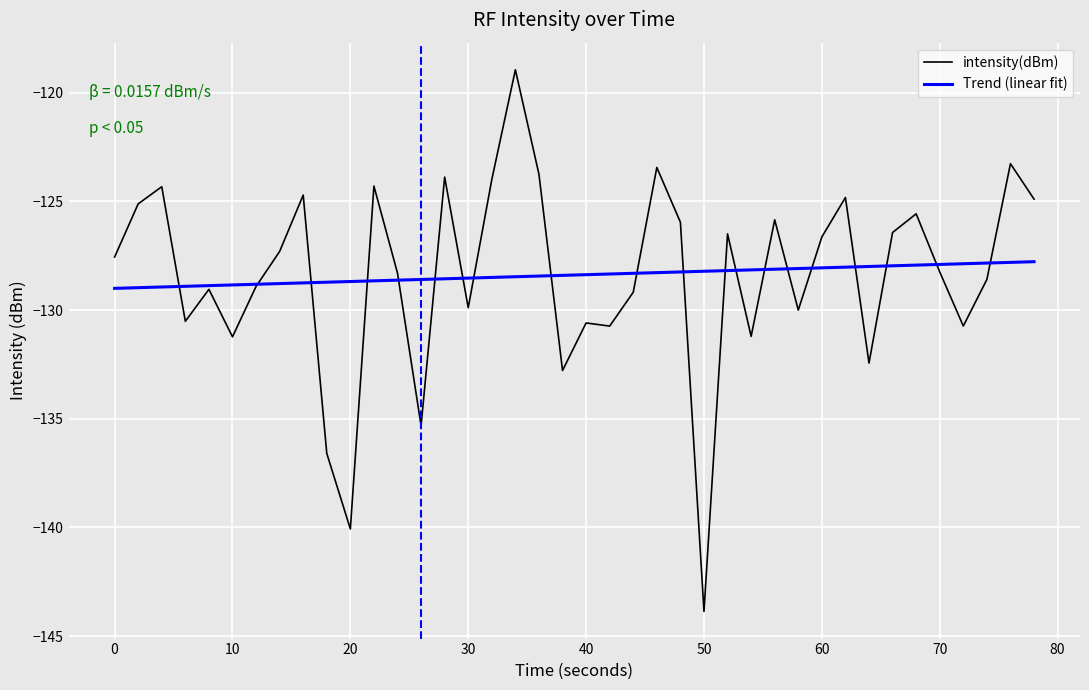

In intensity(dBm), how many points are lower than both neighbors (excluding endpoints)?

12